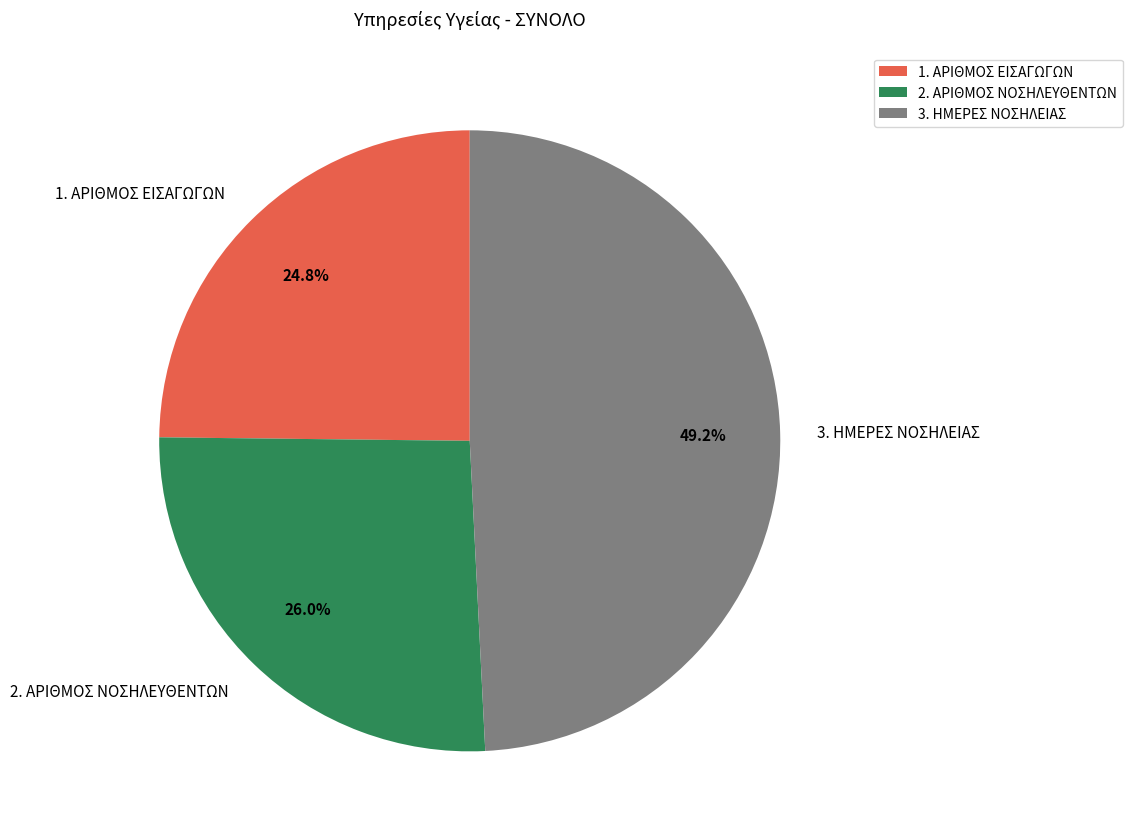

To the nearest percent, what is the difference between the largest and smallest slice percentages?

24%